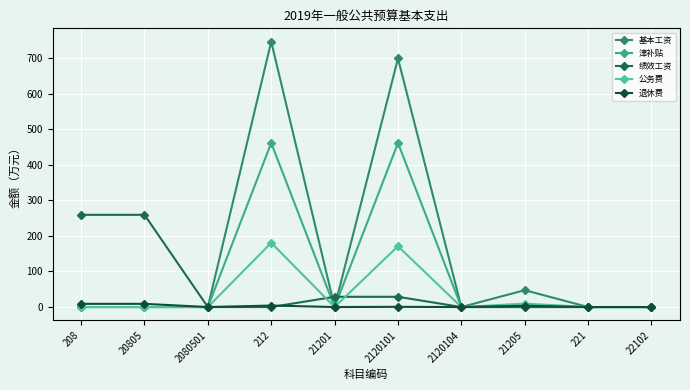

List the series in order of their peak value, highest first.

基本工资, 津补贴, 绩效工资, 公务费, 退休费